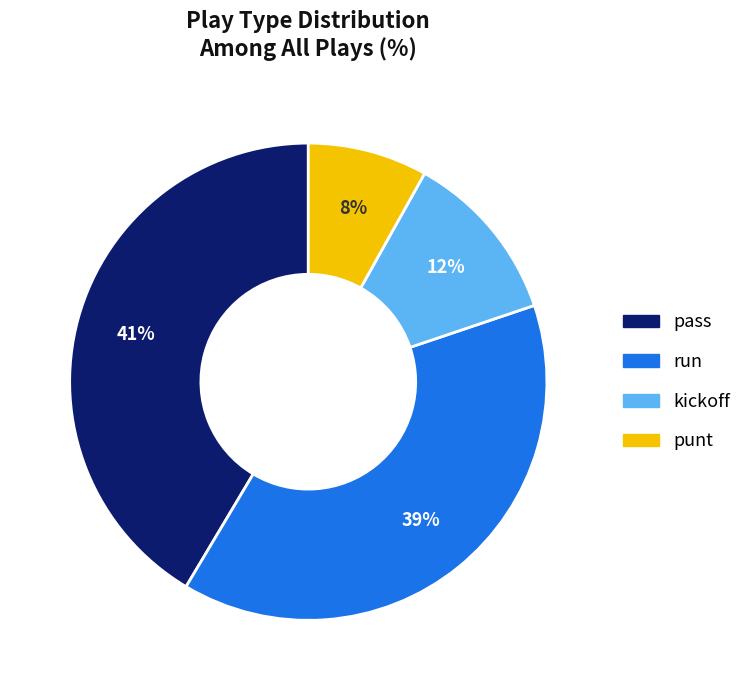

To the nearest percent, what is the difference between the largest and smallest slice percentages?

33%